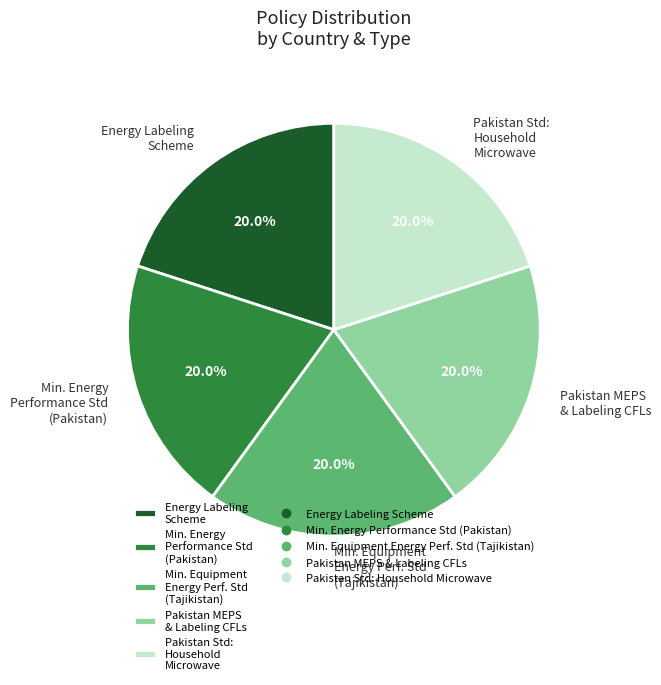

Is Energy Labeling Scheme the majority of the pie?

No